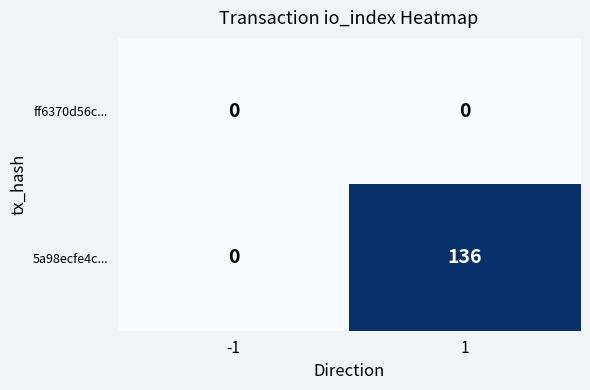

Reading left to right, what are all the values shown in this chart?

ff6370d56c...: 0	0
5a98ecfe4c...: 0	136